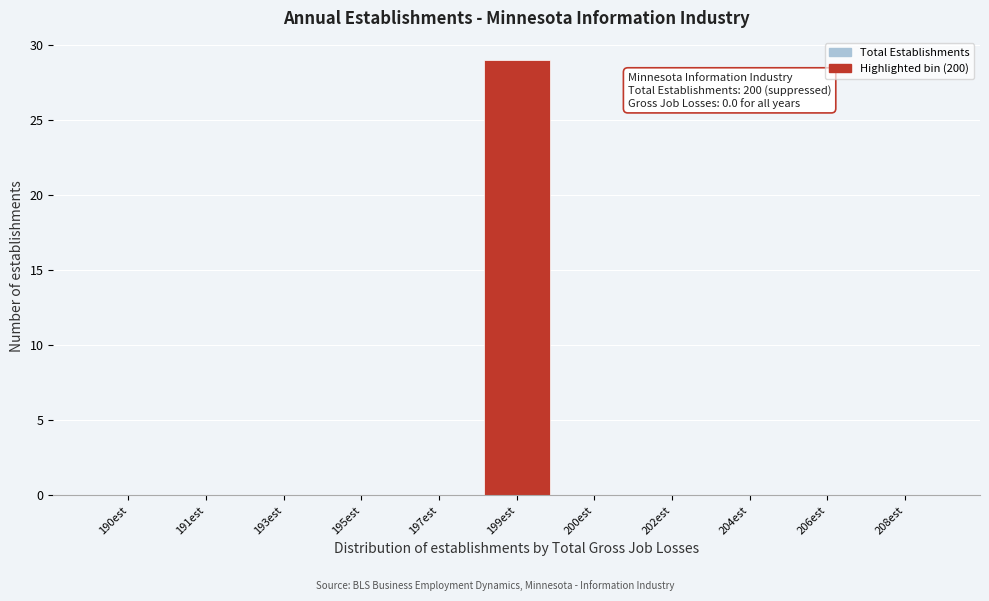

Reading left to right, extract all data points from this chart.

190est=0	191est=0	193est=0	195est=0	197est=0	199est=29	200est=0	202est=0	204est=0	206est=0	208est=0